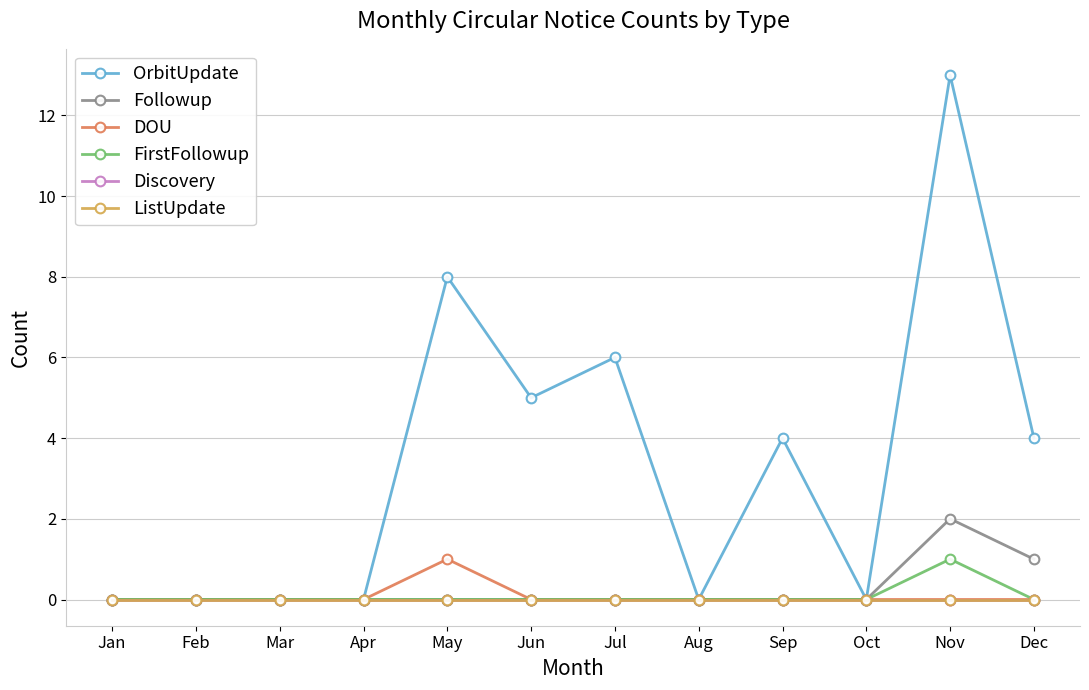

Is this an area chart (filled region under the line)?

No